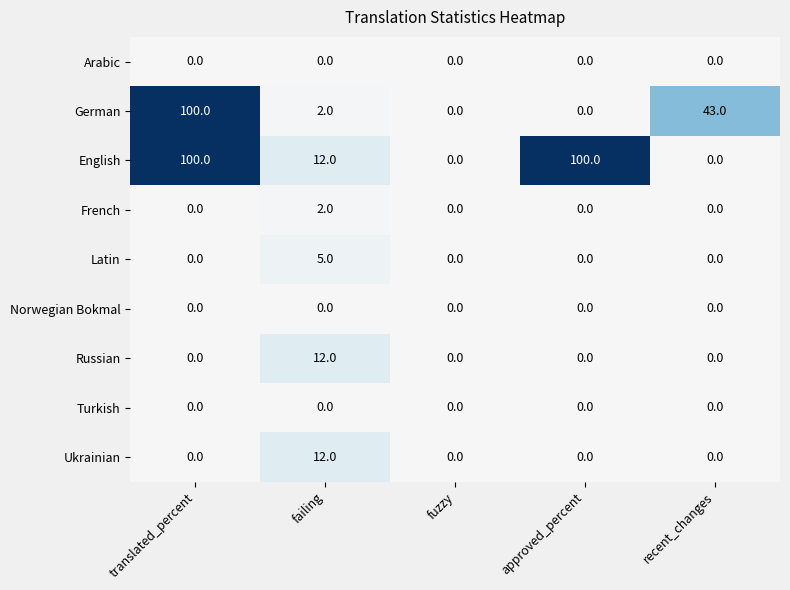

What is the sum of all German values?

145